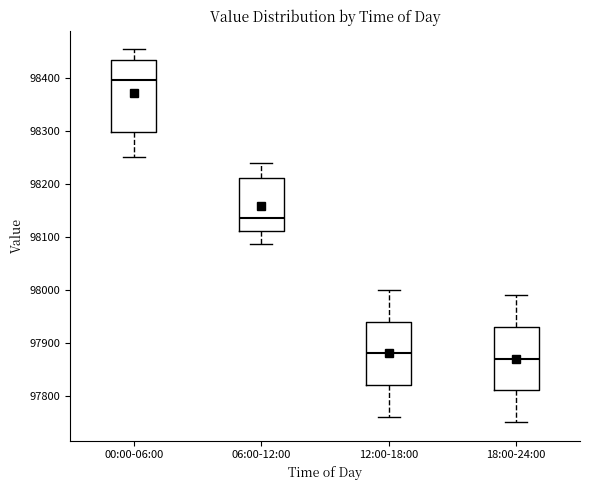

Reading left to right, read every box against the y-axis: the position of its median line, the range the box covers, and the ends of its whiskers. The values are not printed on the chart, so give them approximately, as read against the axis.

00:00-06:00: median 98400, box 98300 to 98440, whiskers 98250 to 98450
06:00-12:00: median 98140, box 98110 to 98210, whiskers 98090 to 98240
12:00-18:00: median 97880, box 97820 to 97940, whiskers 97760 to 98000
18:00-24:00: median 97870, box 97810 to 97930, whiskers 97750 to 97990